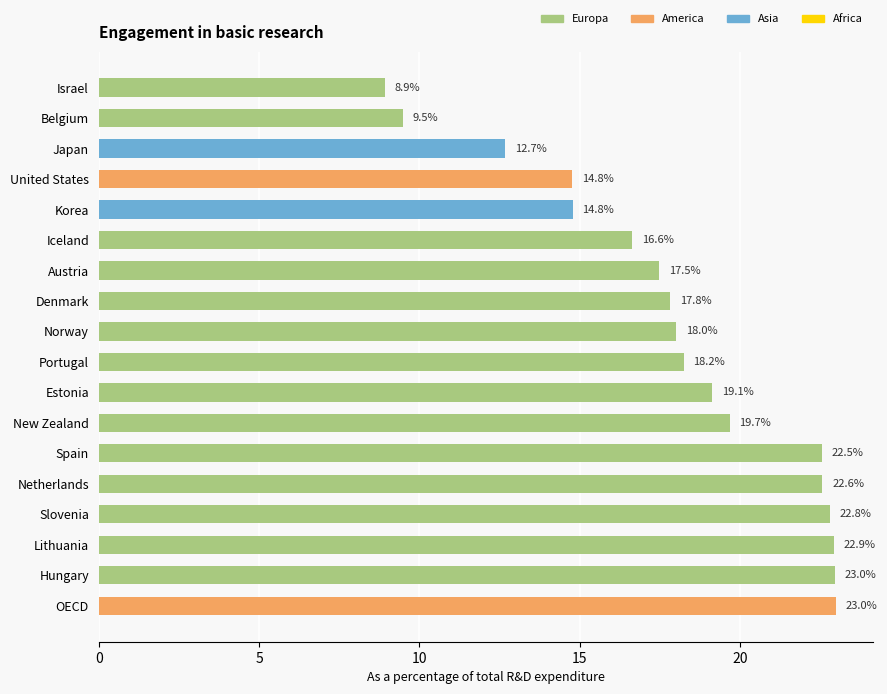

What is the difference between the maximum and minimum values?

14.1